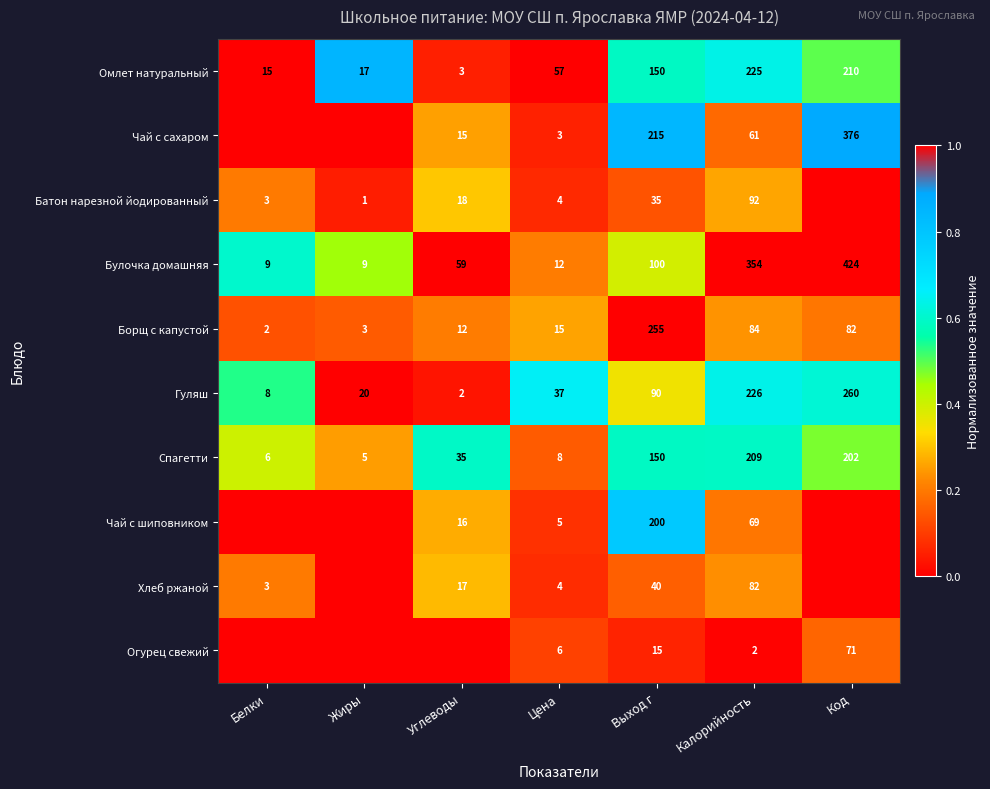

How many distinct data groups are displayed?

10